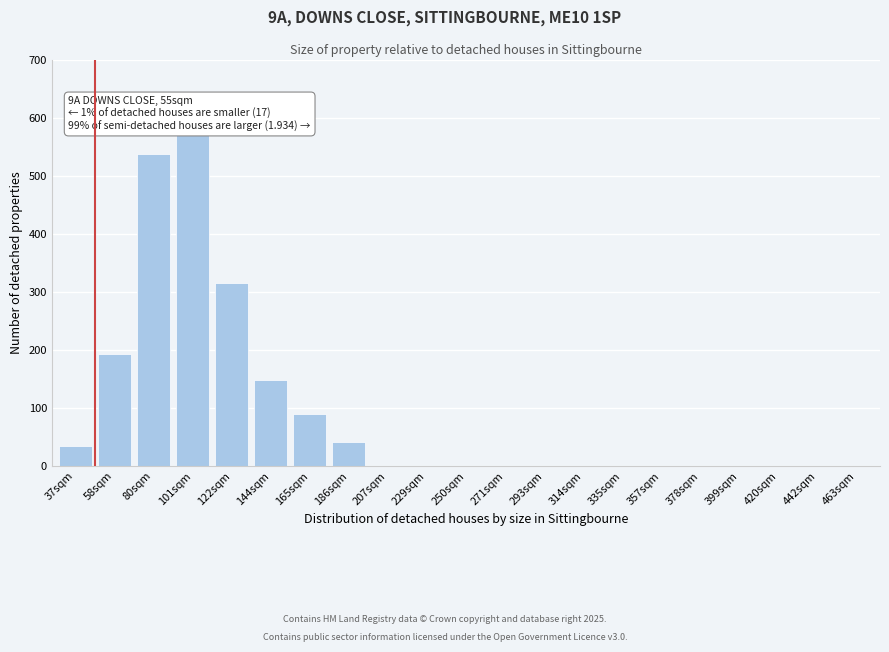

Reading left to right, what are all the values shown in this chart?

37sqm=35	58sqm=193	80sqm=537	101sqm=570	122sqm=315	144sqm=148	165sqm=90	186sqm=42	207sqm=0	229sqm=0	250sqm=0	271sqm=0	293sqm=0	314sqm=0	335sqm=0	357sqm=0	378sqm=0	399sqm=0	420sqm=0	442sqm=0	463sqm=0